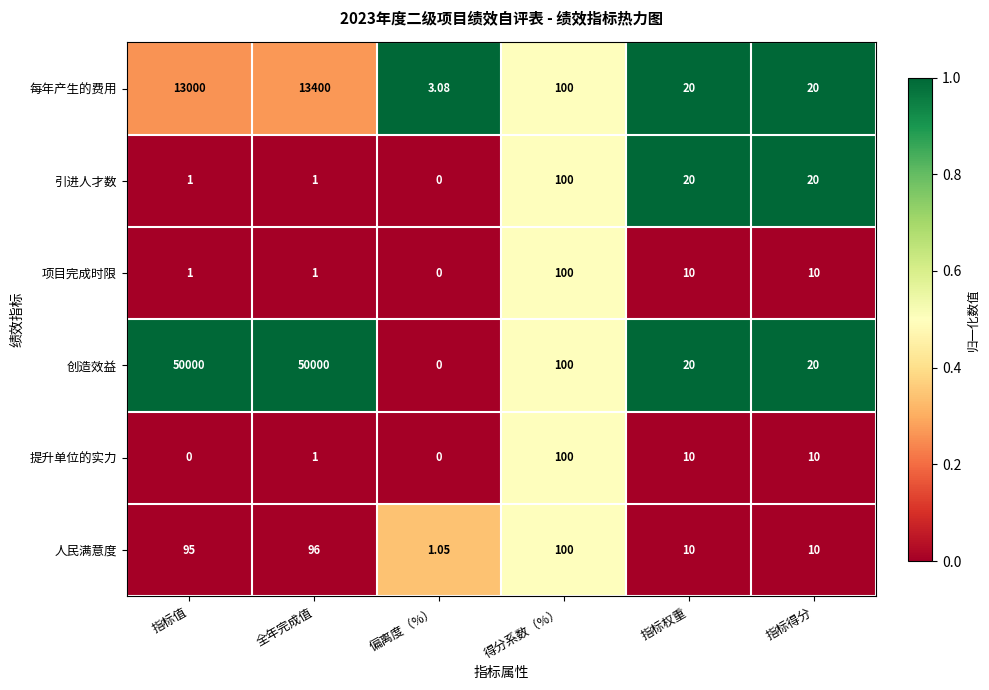

Where does the 项目完成时限 series first go above 10?

得分系数（%）